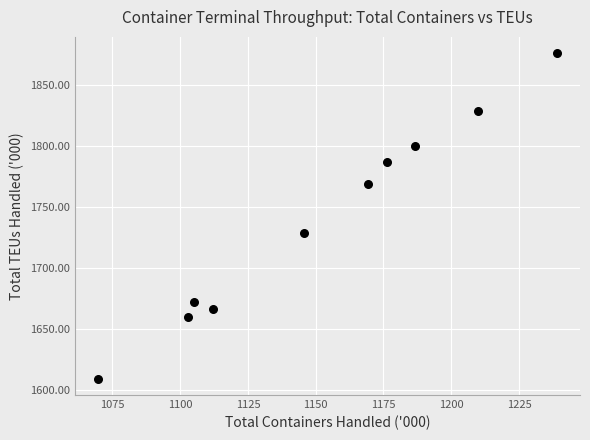

What Y value in the scatter plot is closest to 1742?

1728.2